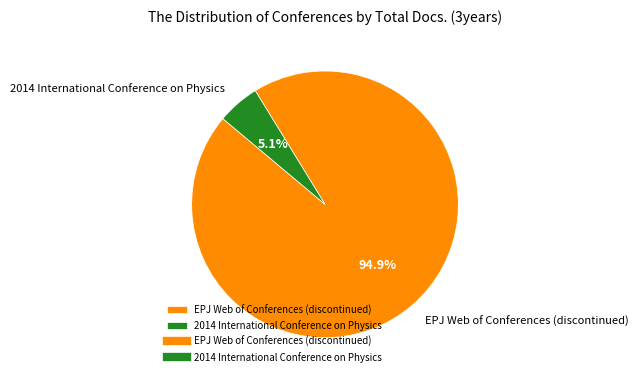

What percentage is the 2014 International Conference on Physics slice, to the nearest percent?

5%